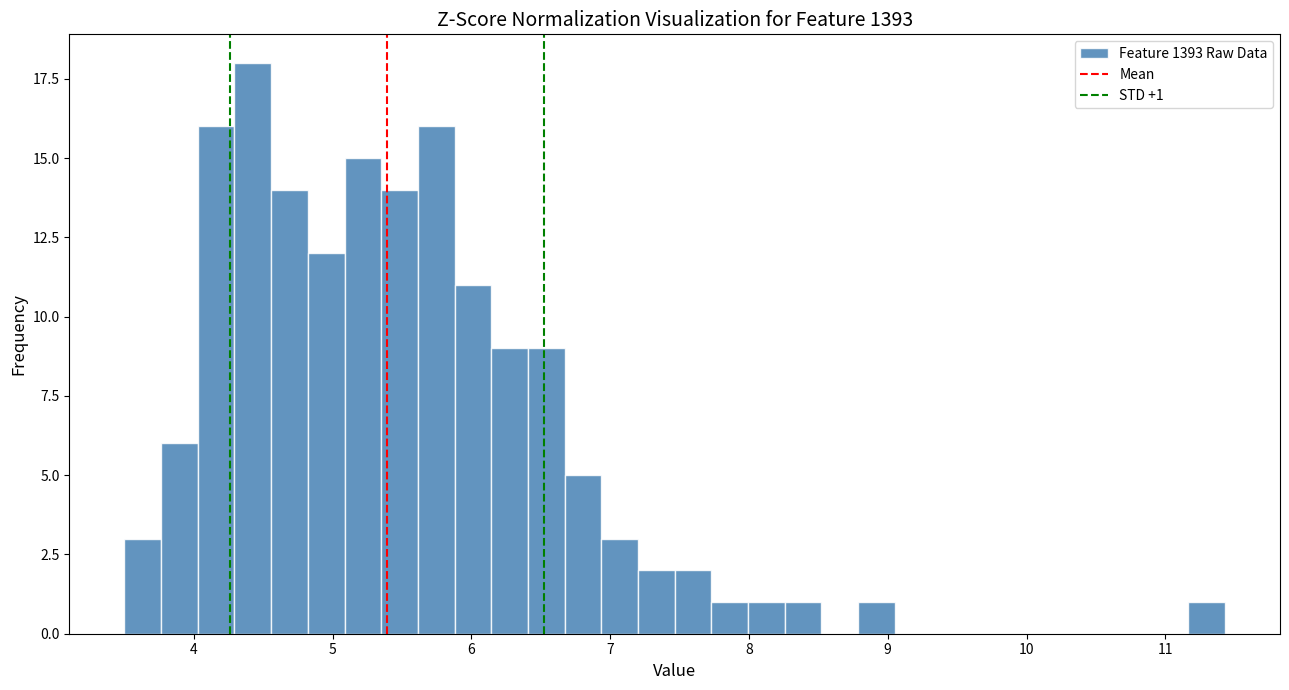

Around what value on the x-axis is the tallest bar? Give the approximate position of its centre, as read against the axis.

4.4